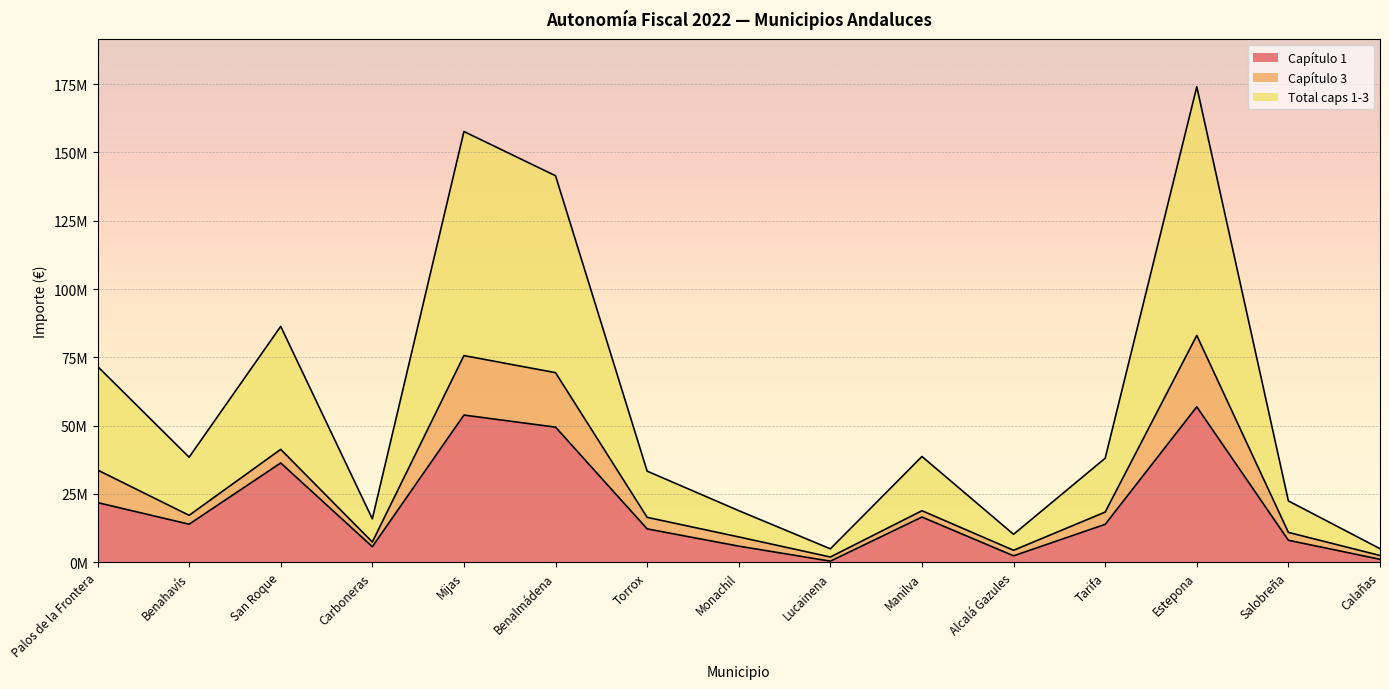

Which series has the widest spread of values?

Total caps 1-3